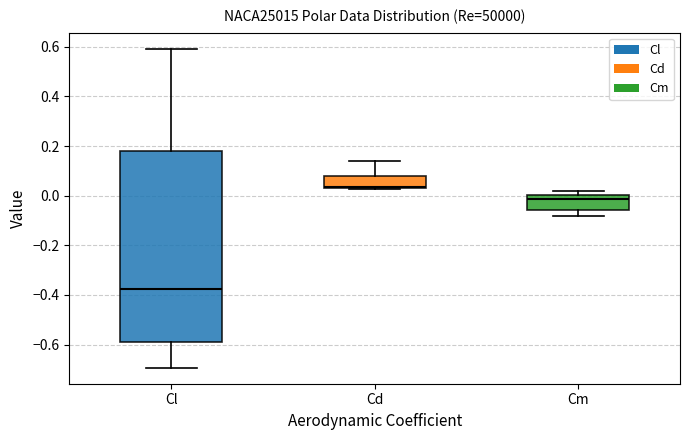

Which box is the tallest, from its lower edge to its upper edge?

Cl